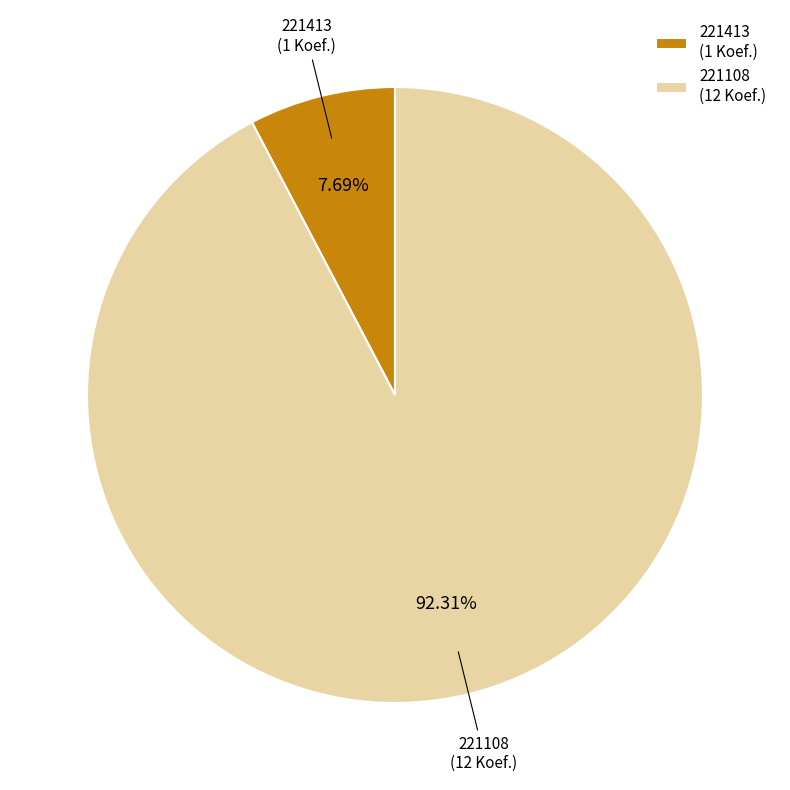

What percentage is the 221413 slice, to the nearest percent?

8%